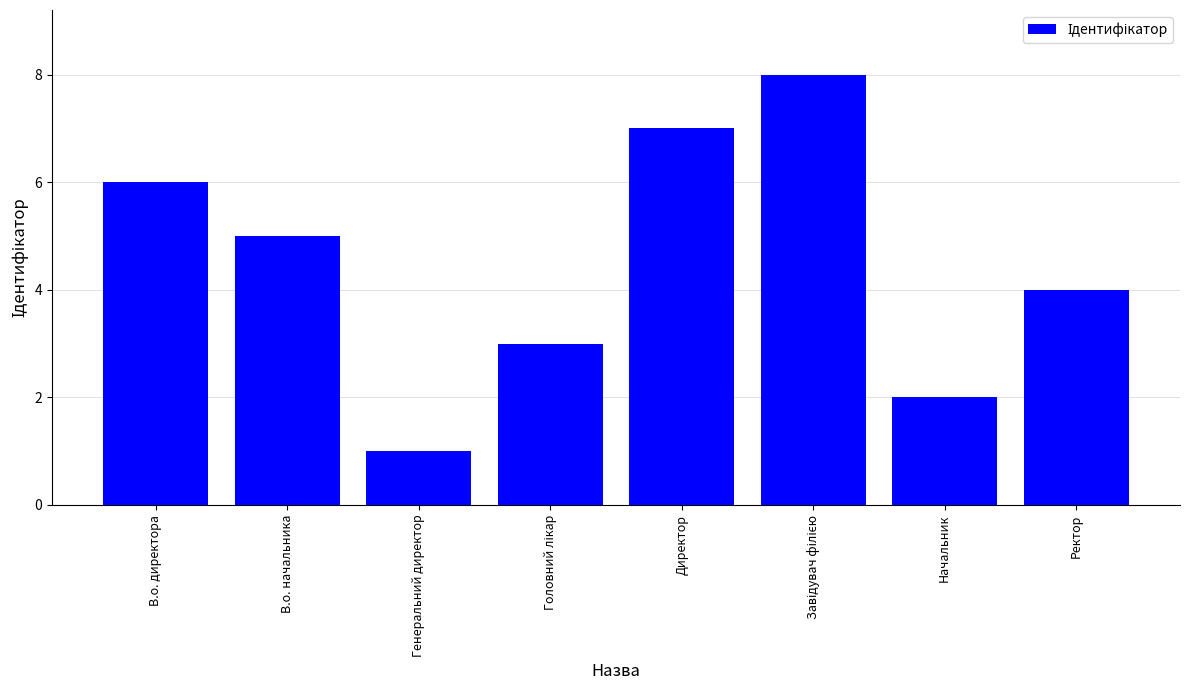

What position from the right is Ректор?

1